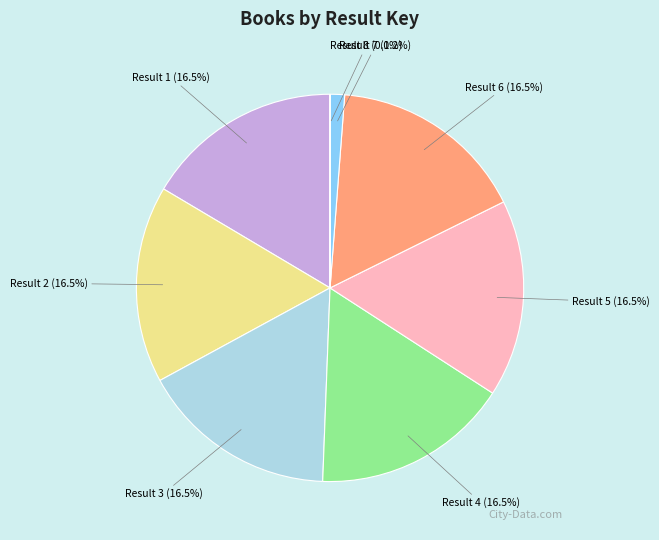

What is the largest slice in the pie chart?

Result 1